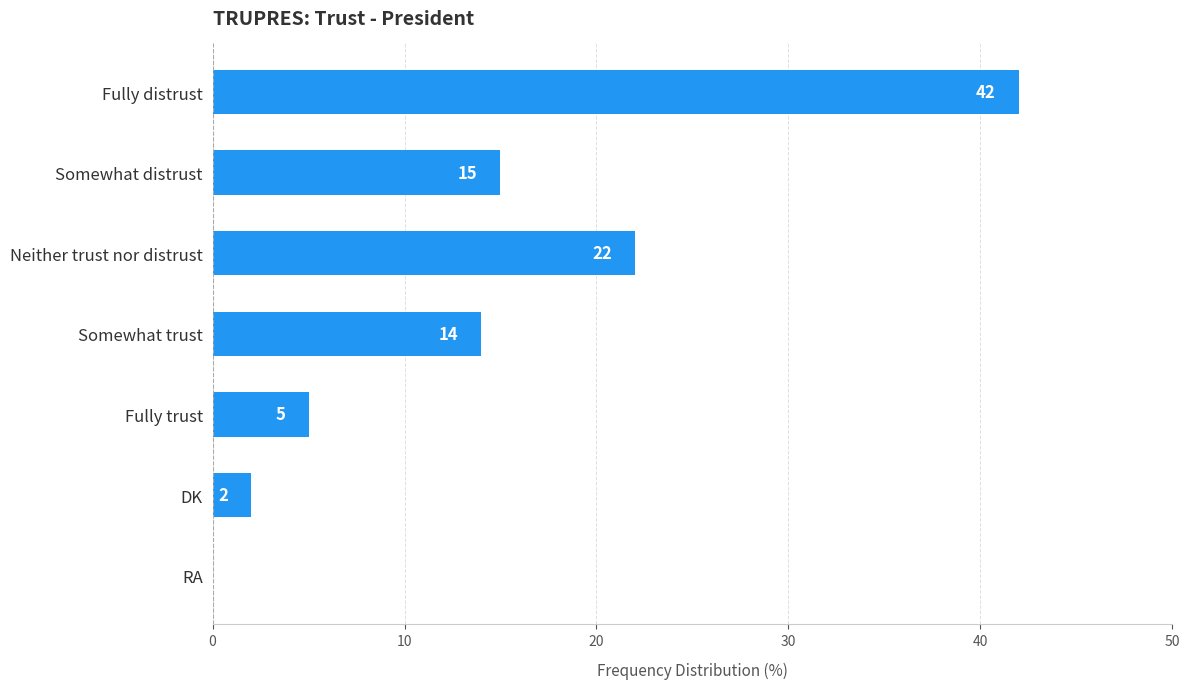

Reading bottom to top, what are all the values shown in this chart?

RA=0	DK=2	Fully trust=5	Somewhat trust=14	Neither trust nor distrust=22	Somewhat distrust=15	Fully distrust=42